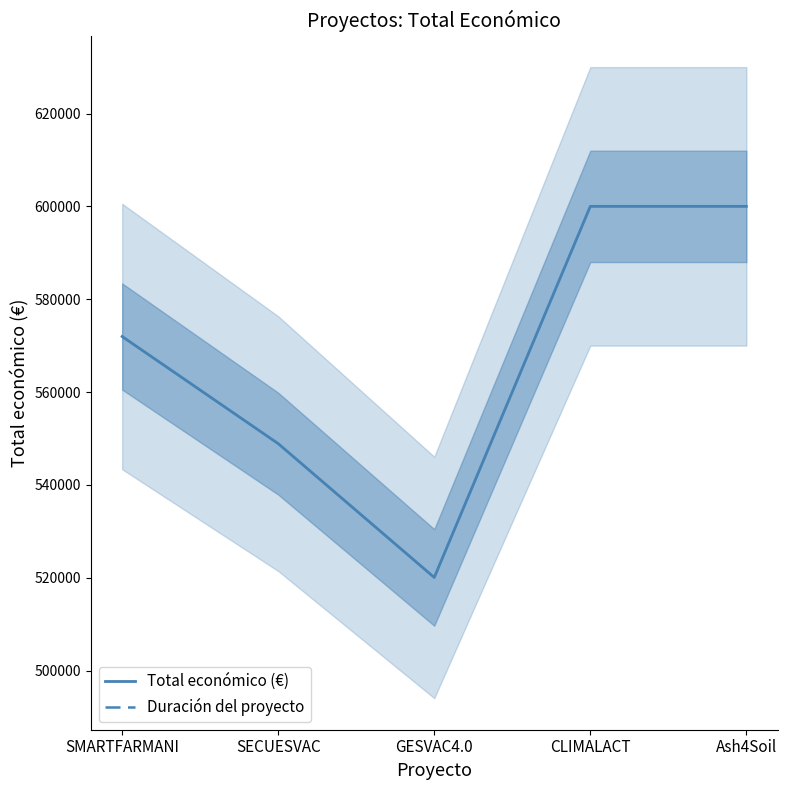

Which category has the lowest value across all series?

GESVAC4.0